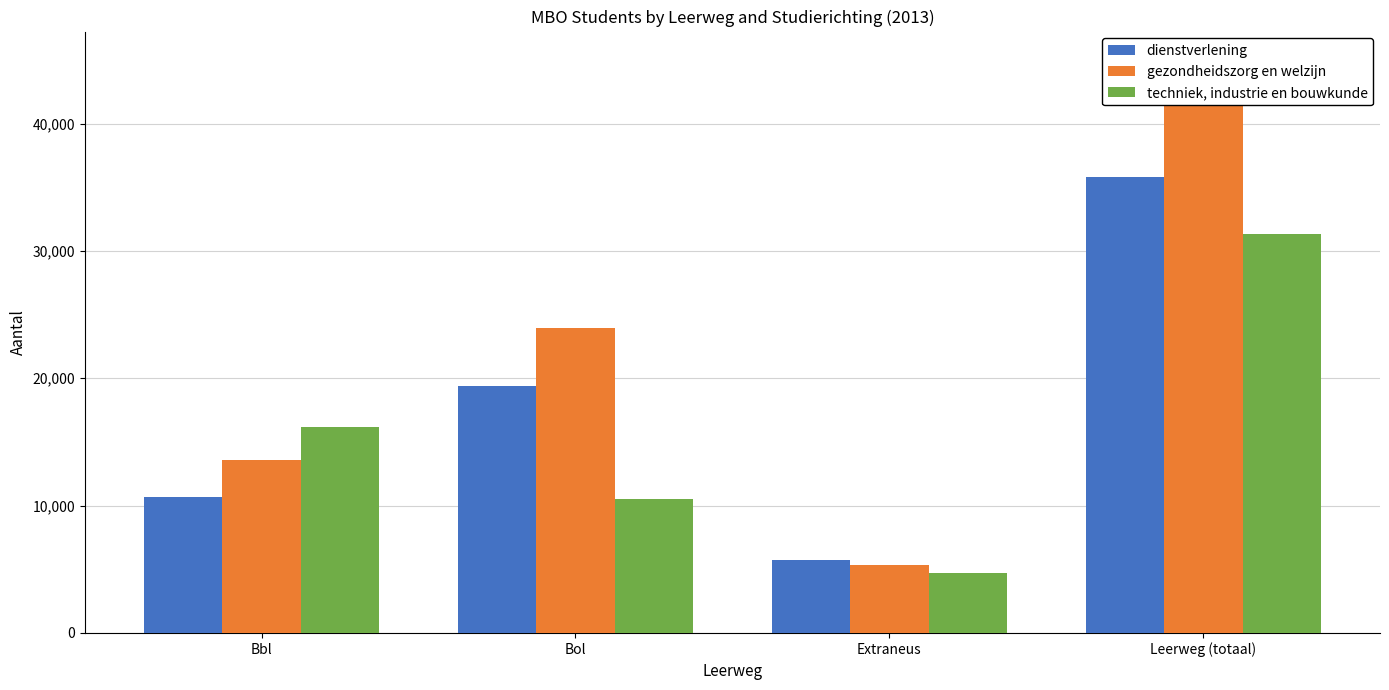

Between Bbl and Extraneus, which is larger?

Bbl